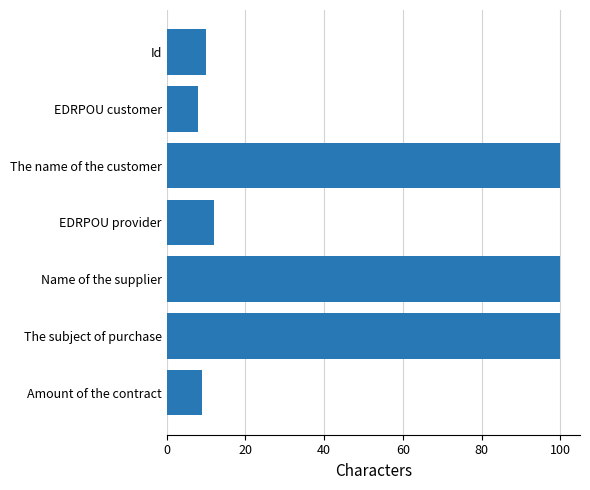

Which label corresponds to the smallest value in the chart?

EDRPOU customer